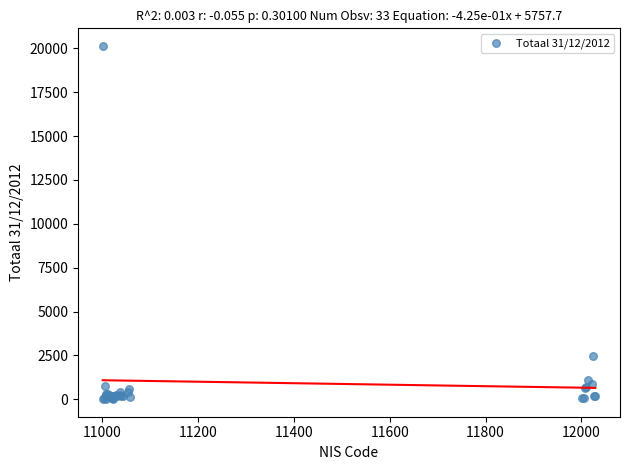

What Y value in the scatter plot is closest to 10074?

2444